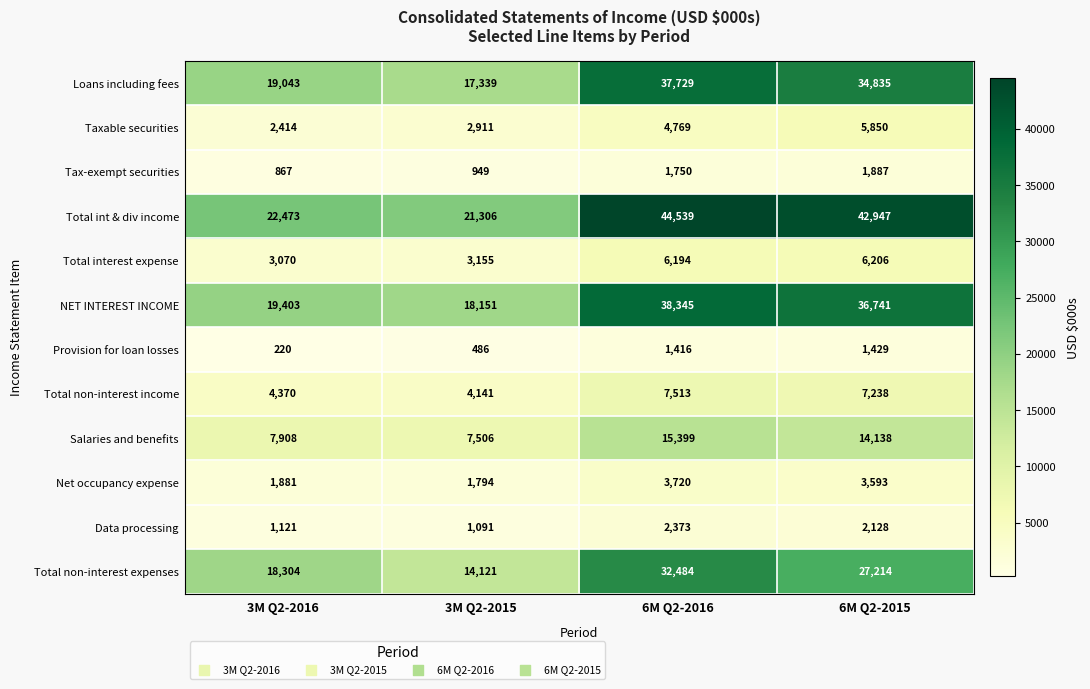

Which series changed the most between 6M Q2-2016 and 6M Q2-2015?

Total non-interest expenses